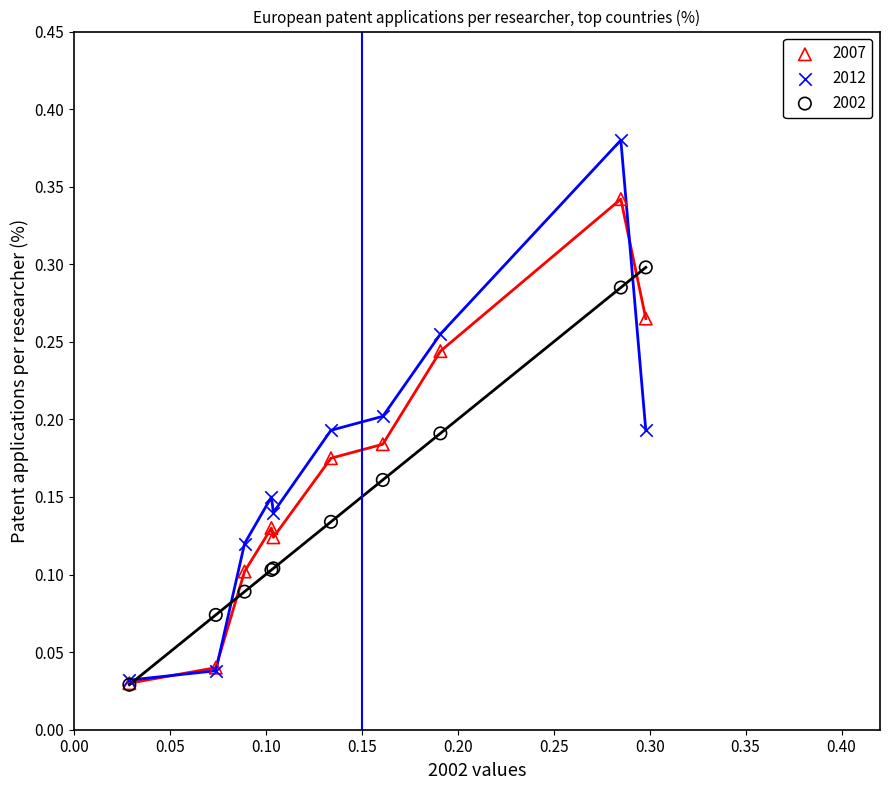

What are all the series names shown in the legend?

2007, 2012, 2002